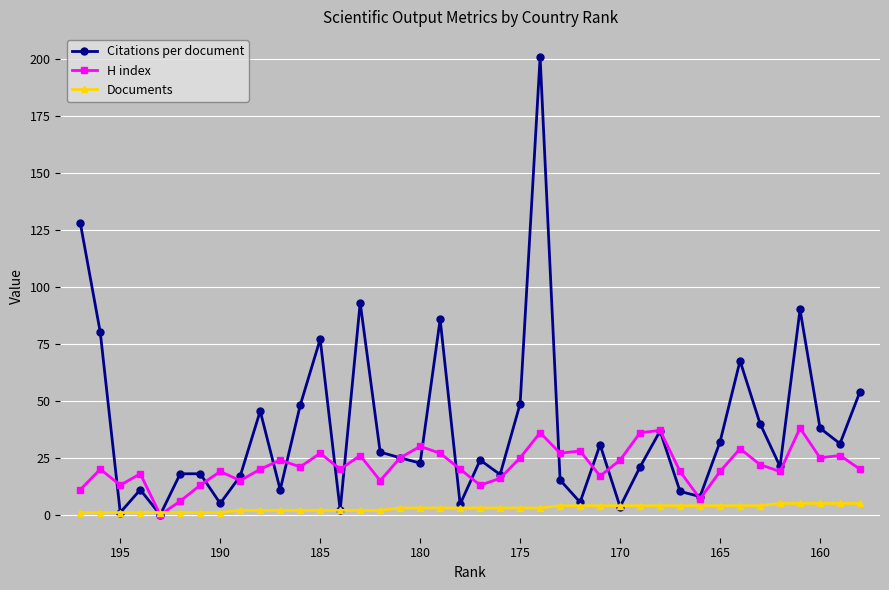

The value of H index at 160 is 36.9. True or false?

False